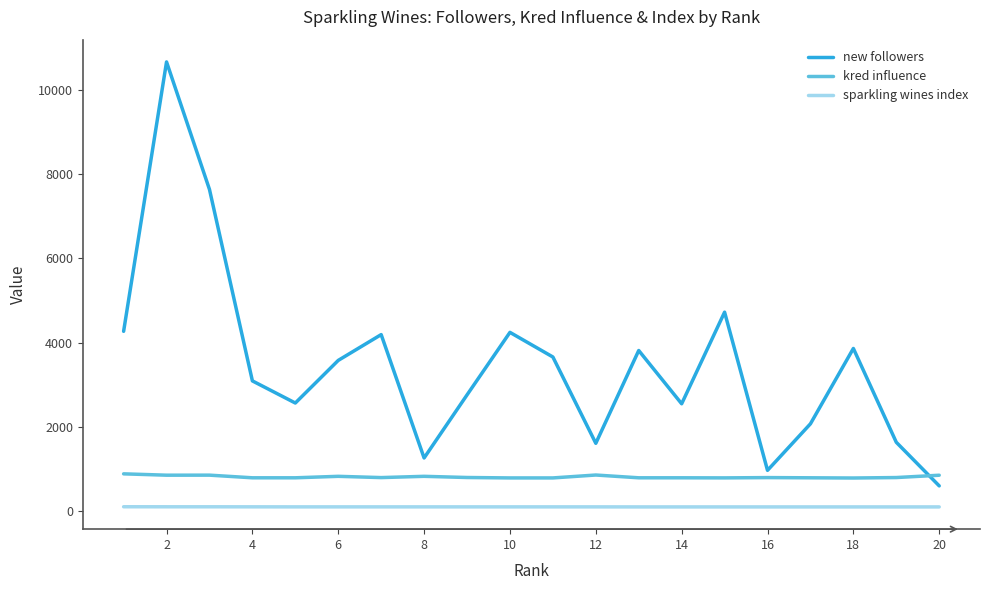

What is the difference between the maximum and minimum values in the new followers series?

10075